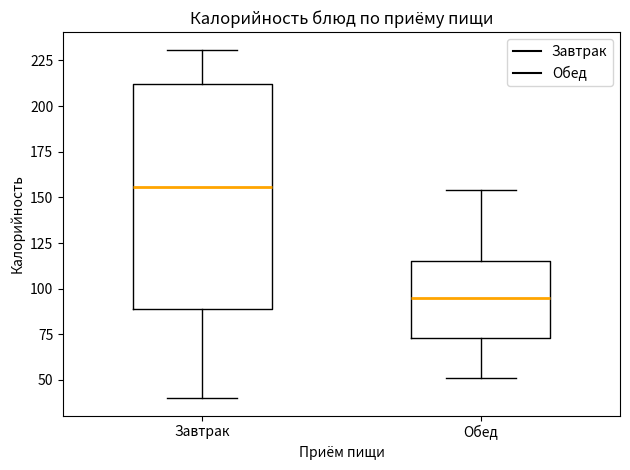

Which box has the lowest median line?

Обед